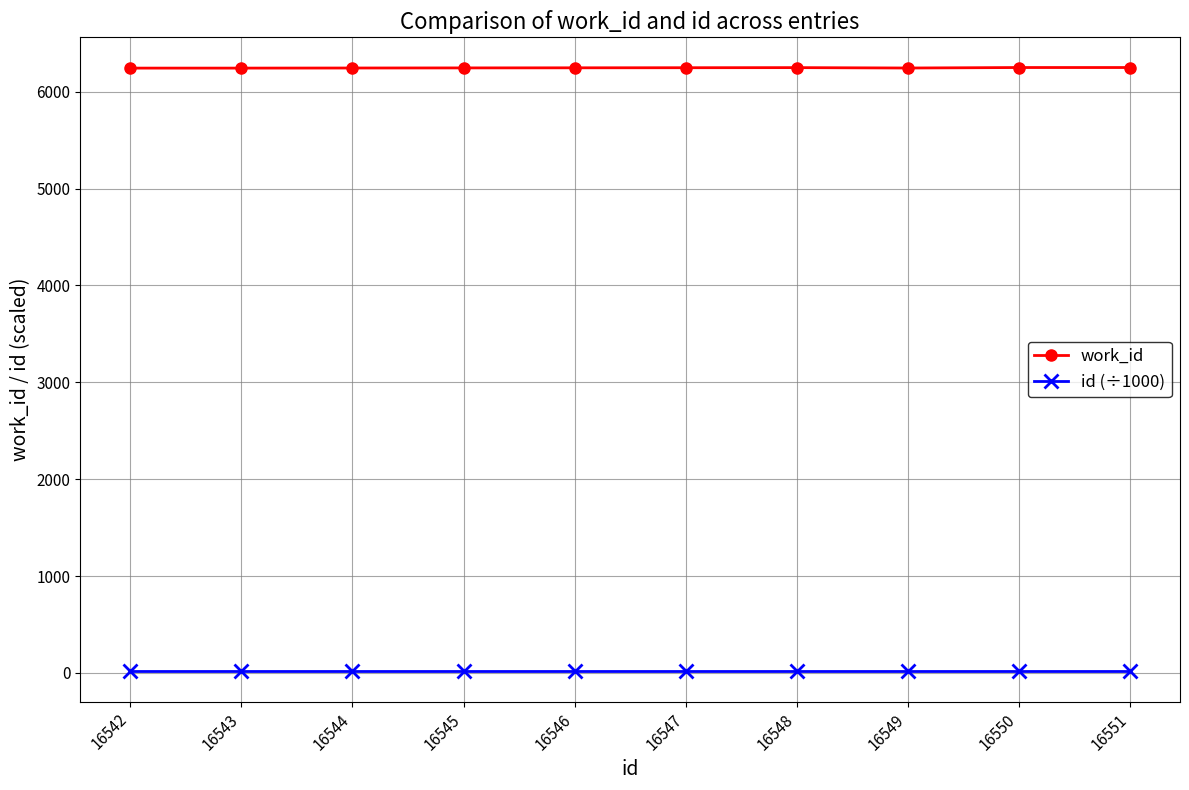

What is the average value of the id (÷1000) series?

16.5